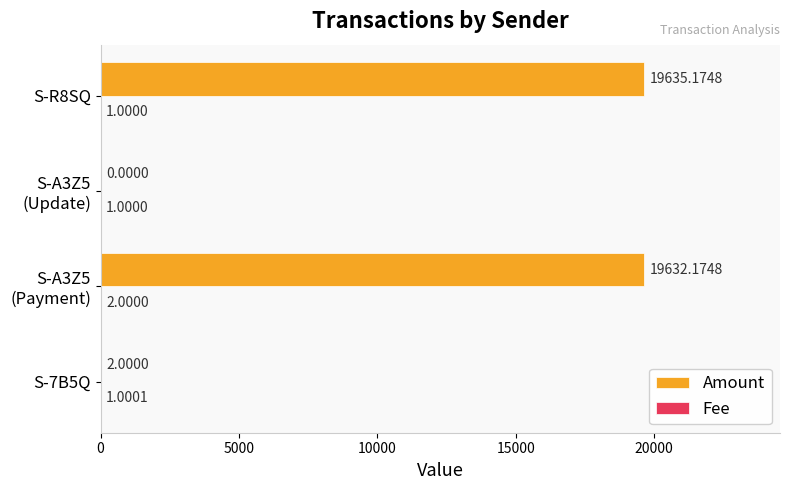

Count the number of data series in this chart.

2